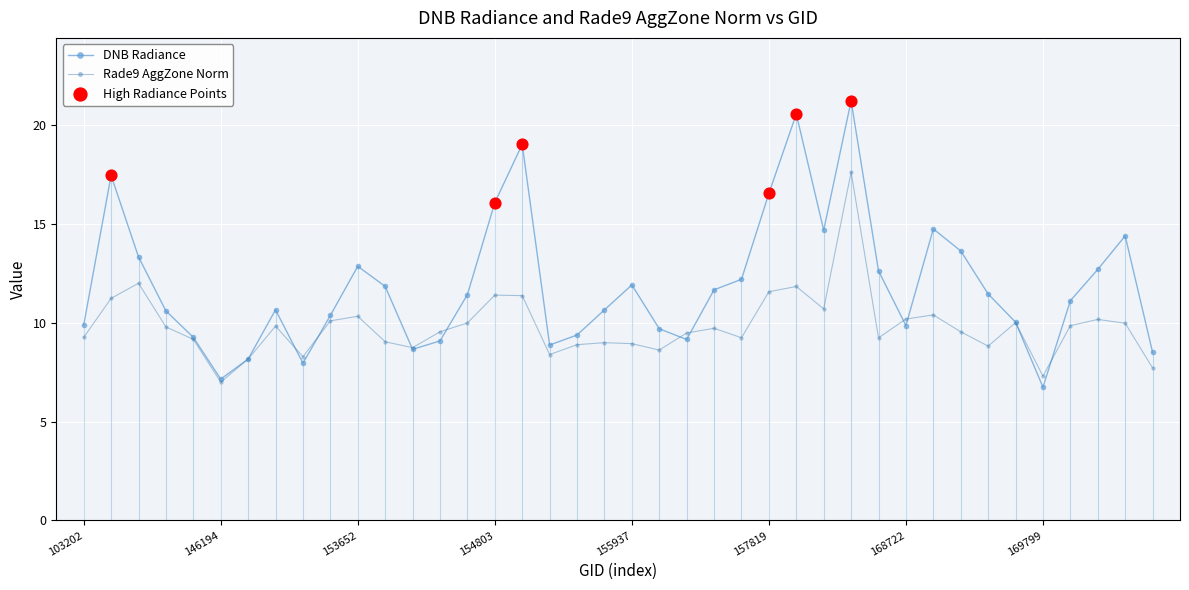

Which series has the widest spread of Y values?

dnbrad